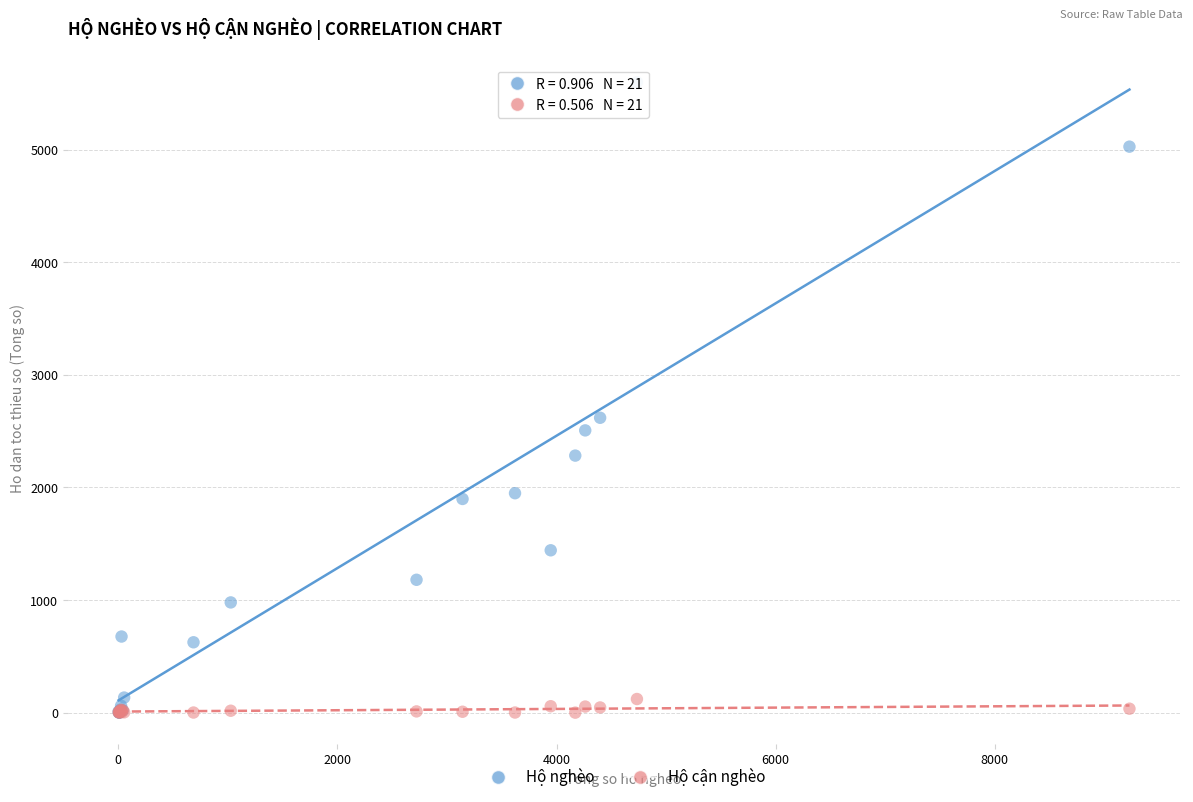

Across all series, what Y value is closest to 2799?

2619